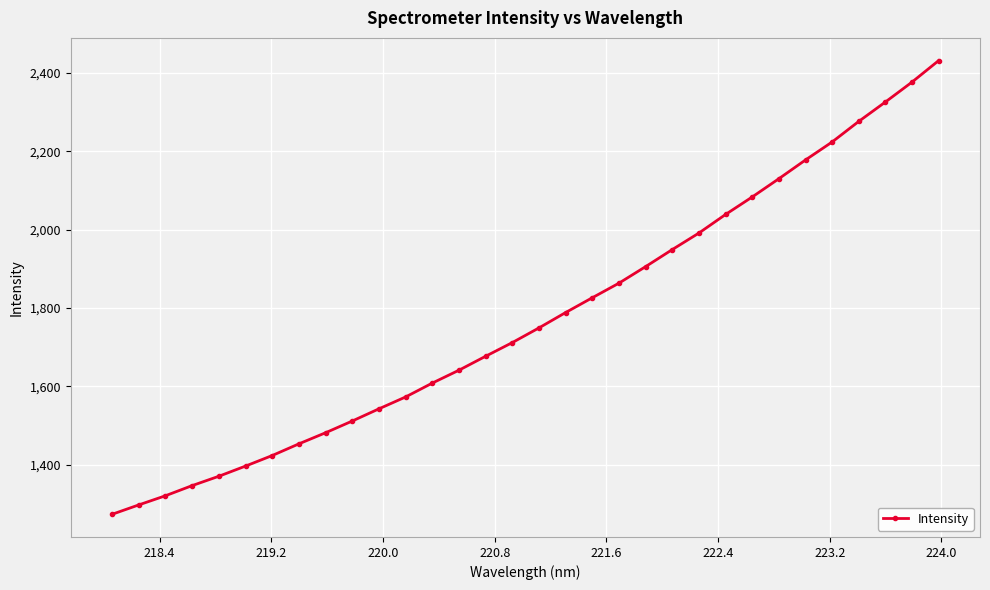

What is the smallest value displayed?

1273.1